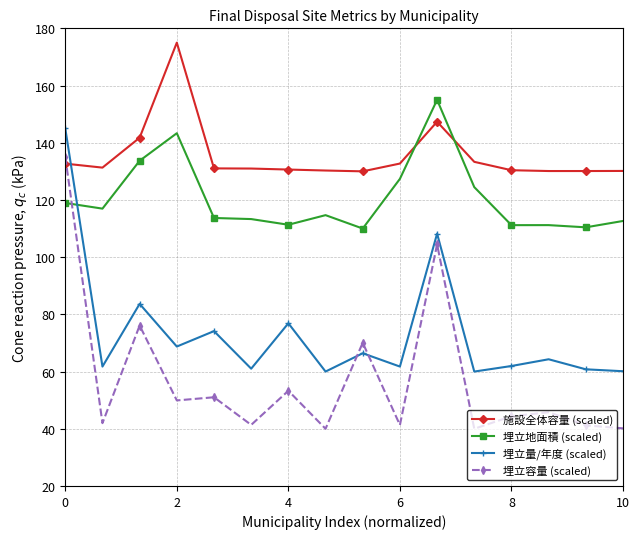

What is the minimum value for 施設全体容量 (scaled)?

130.0